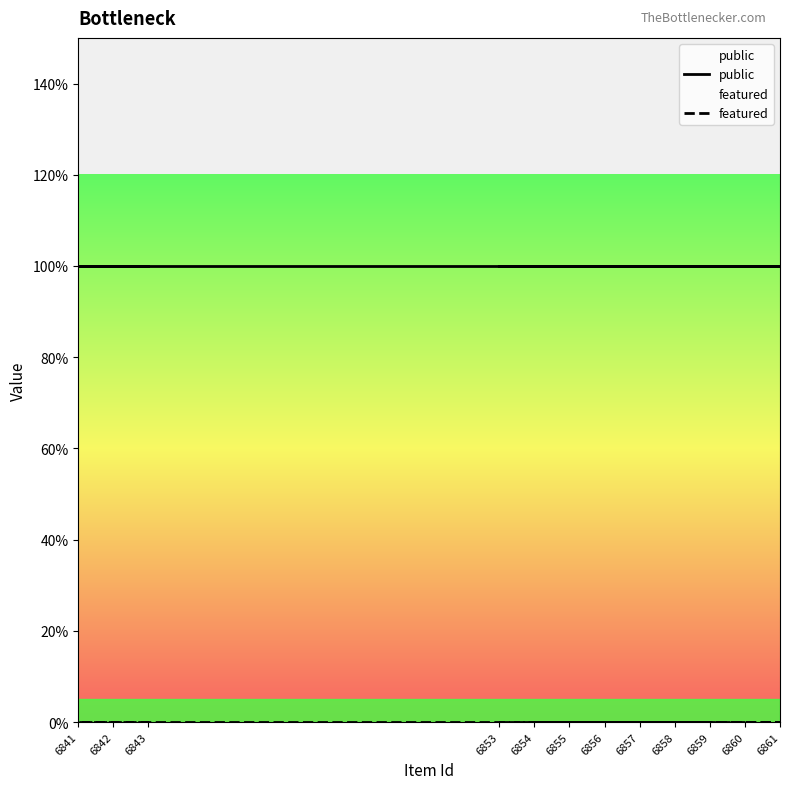

Is this an area chart (filled region under the line)?

No